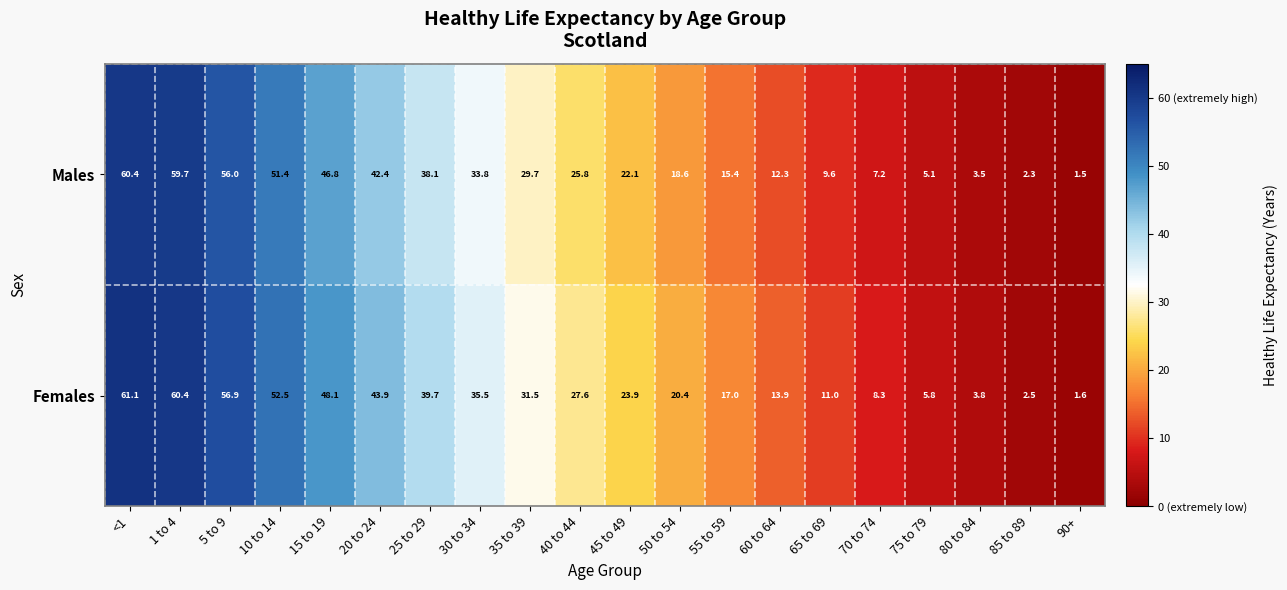

At <1, list the series in order from smallest to largest.

Males, Females